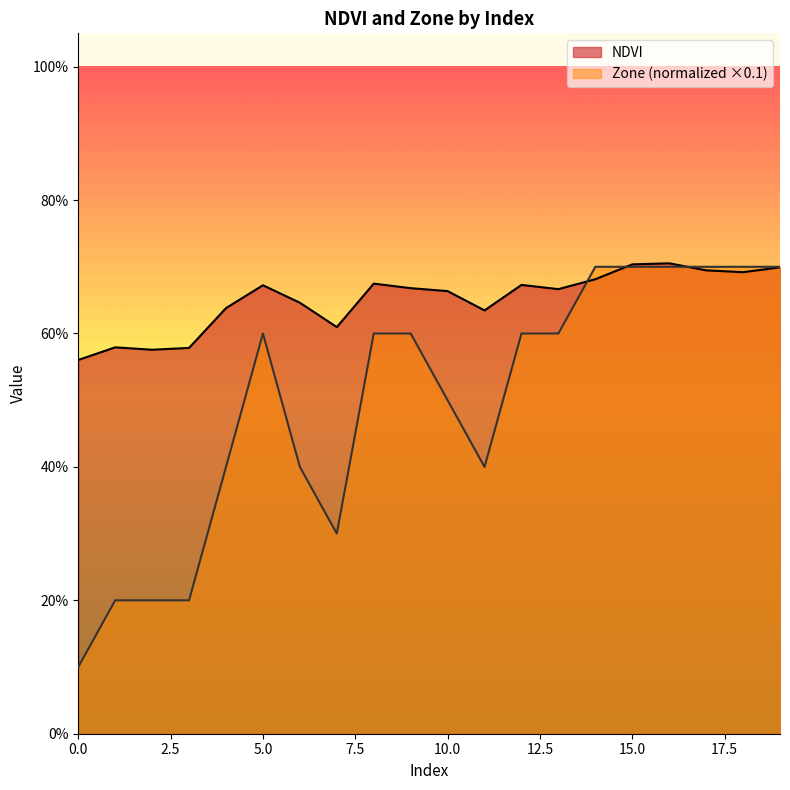

What is the minimum value shown in the chart?

0.1